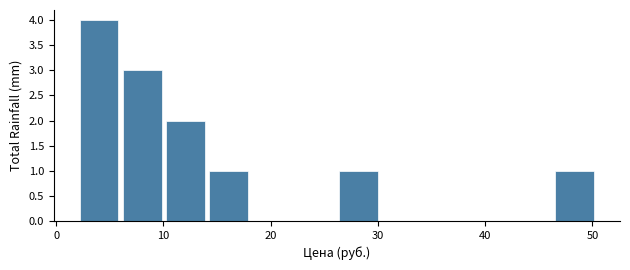

What is the height of the bar covering 46 to 50 on the x-axis? Neither the bar edges nor the heights are printed on the chart, so give them approximately, as read against the axes.

1